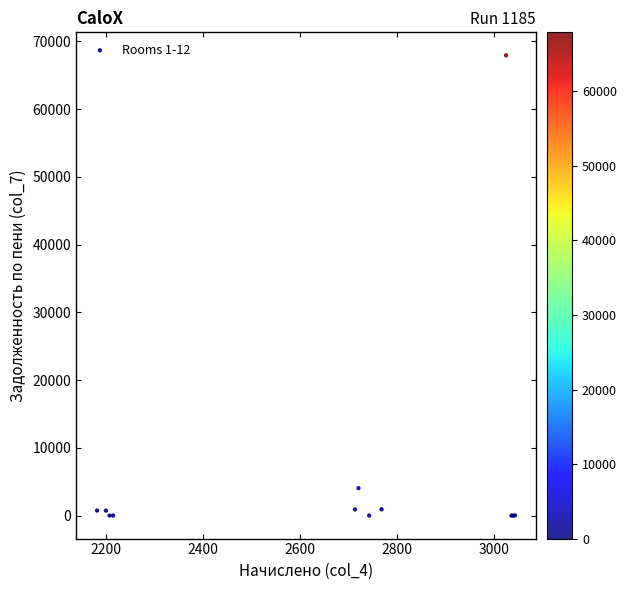

What Y value in the scatter plot is closest to 33962?

4046.8